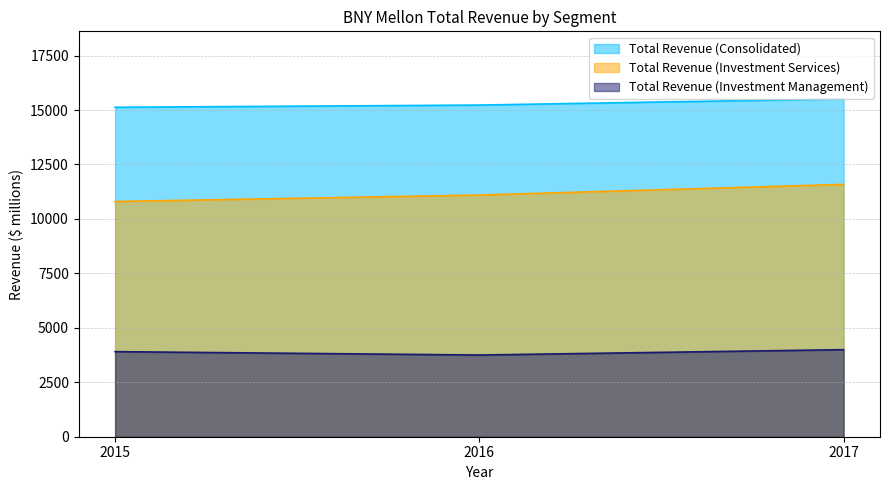

Is it true that Total Revenue (Investment Management) equals 3997 at 2017?

True